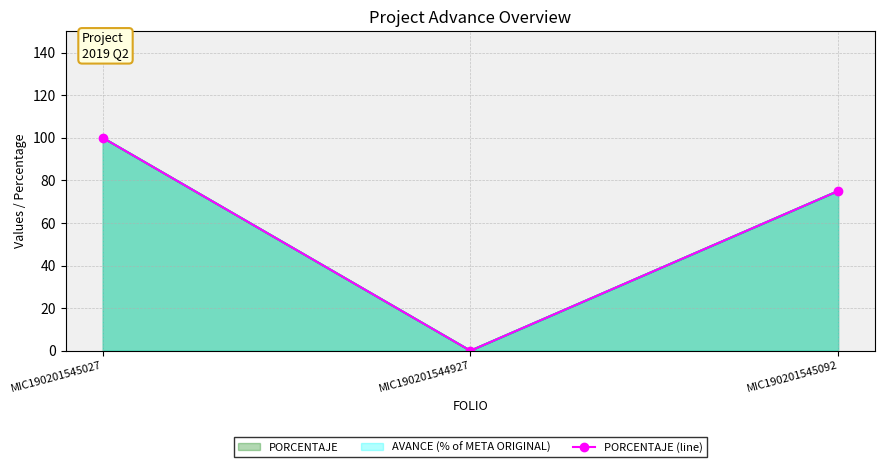

What is the sum of all values?

175